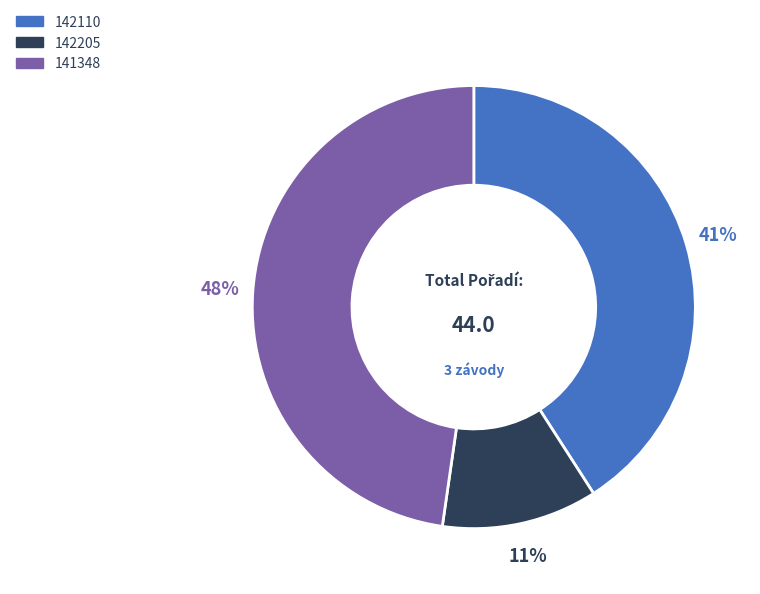

To the nearest percent, what is the difference between the 142205 and 142110 slice percentages?

30%